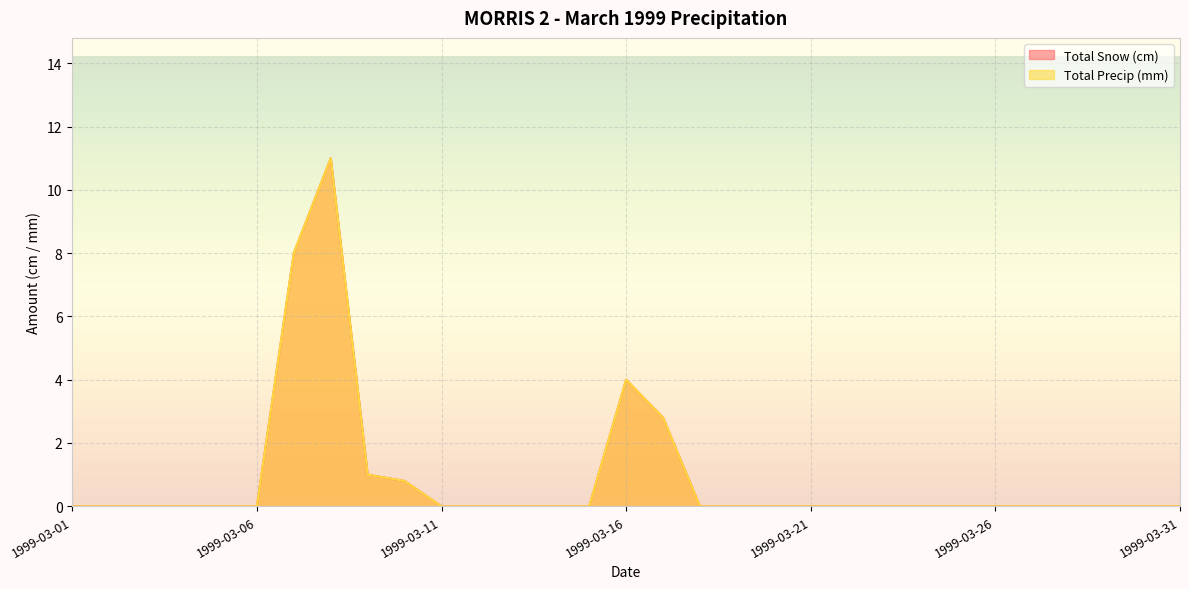

The Total Snow (cm) series shows 0.0 at 1999-03-23. True or false?

True